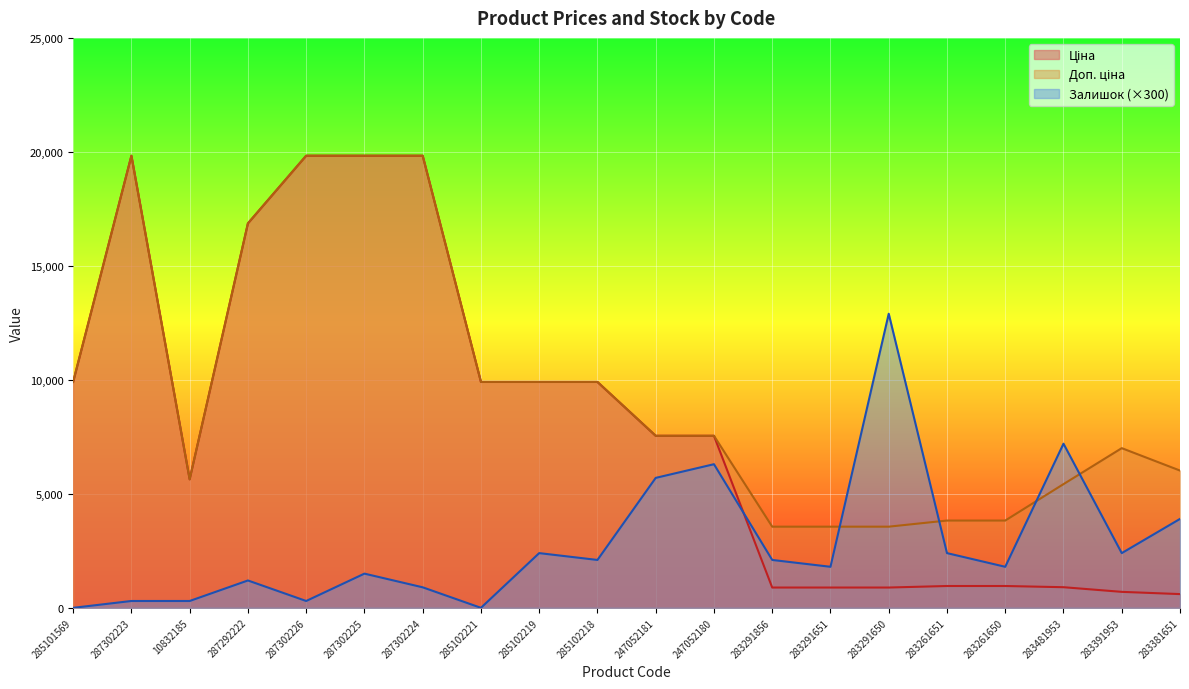

Which series has the largest total across all categories?

Доп. ціна